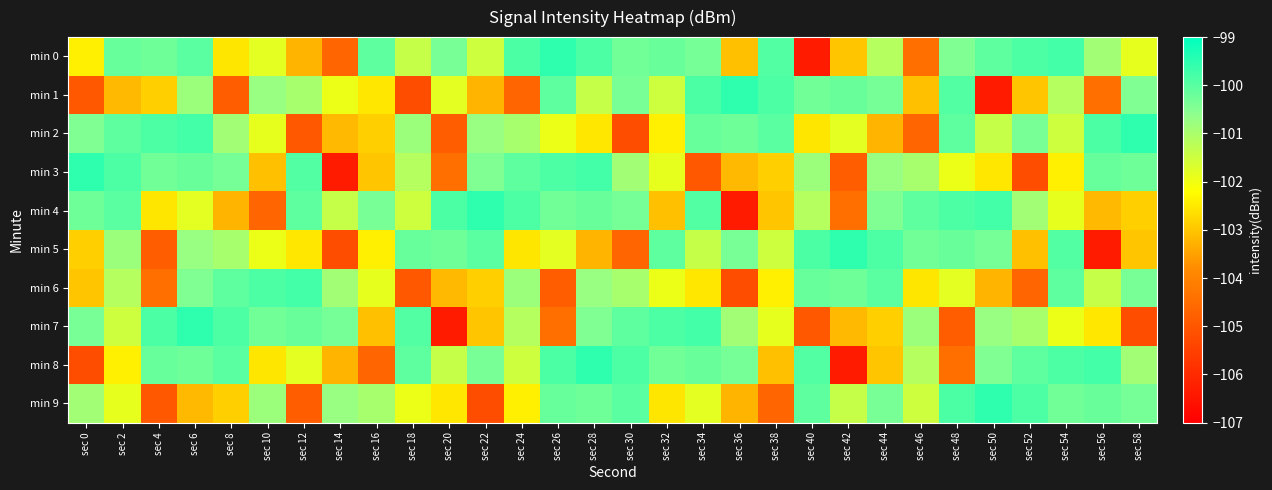

At which category does the chart reach its peak across all series?

sec 26